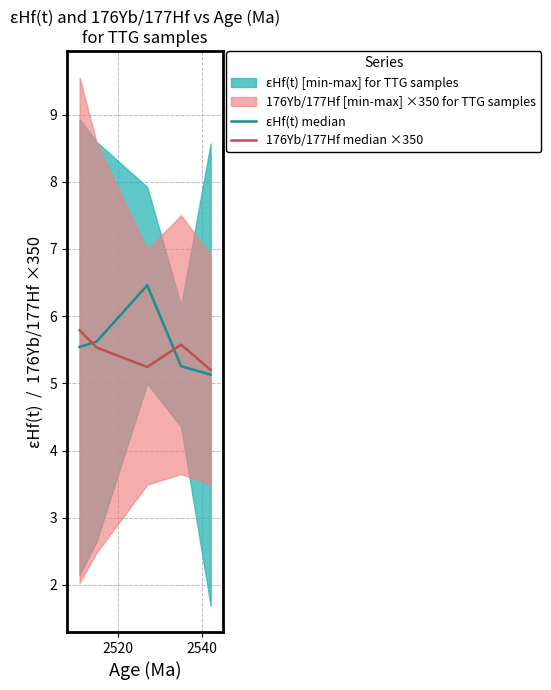

Is this an area chart (filled region under the line)?

No